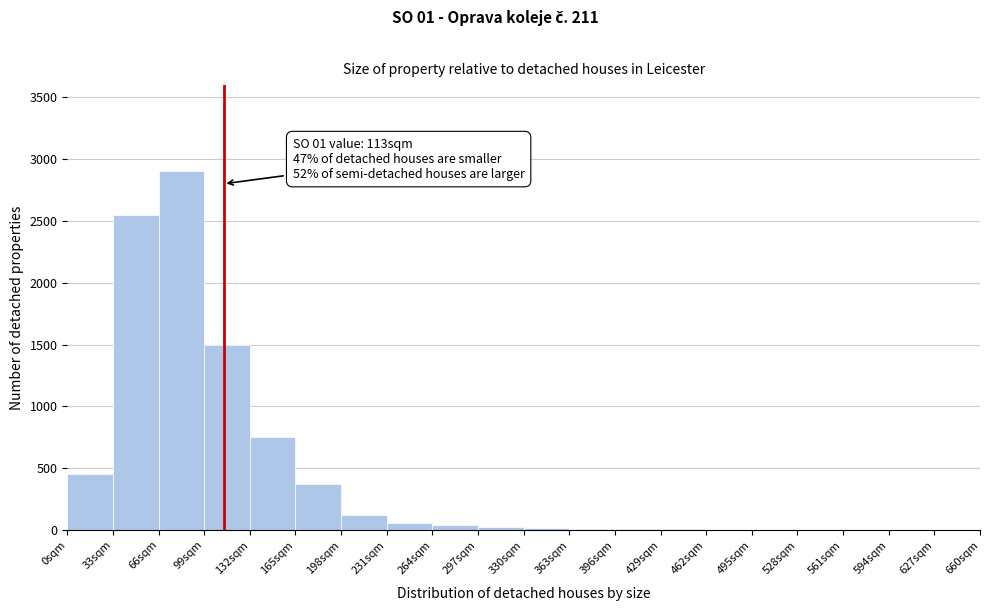

Over which range of the x-axis is the bar tallest?

66 to 99